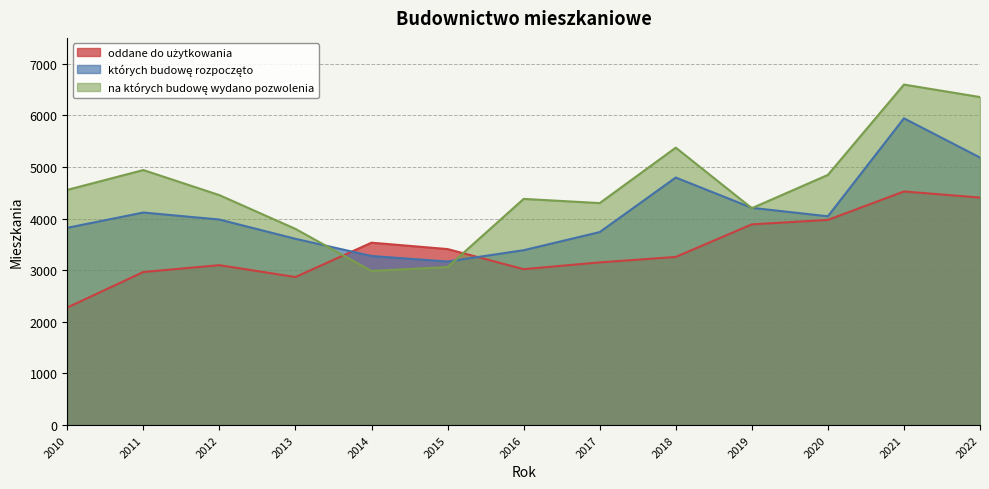

Is the value of na których budowę wydano pozwolenia at 2018 greater than the value of oddane do użytkowania at 2018?

Yes